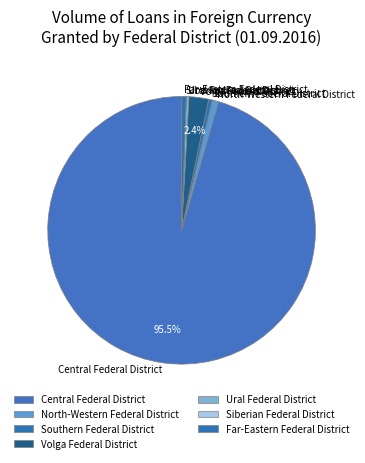

What is the ratio of the value at Volga Federal District to the value at North-Western Federal District?

3.1